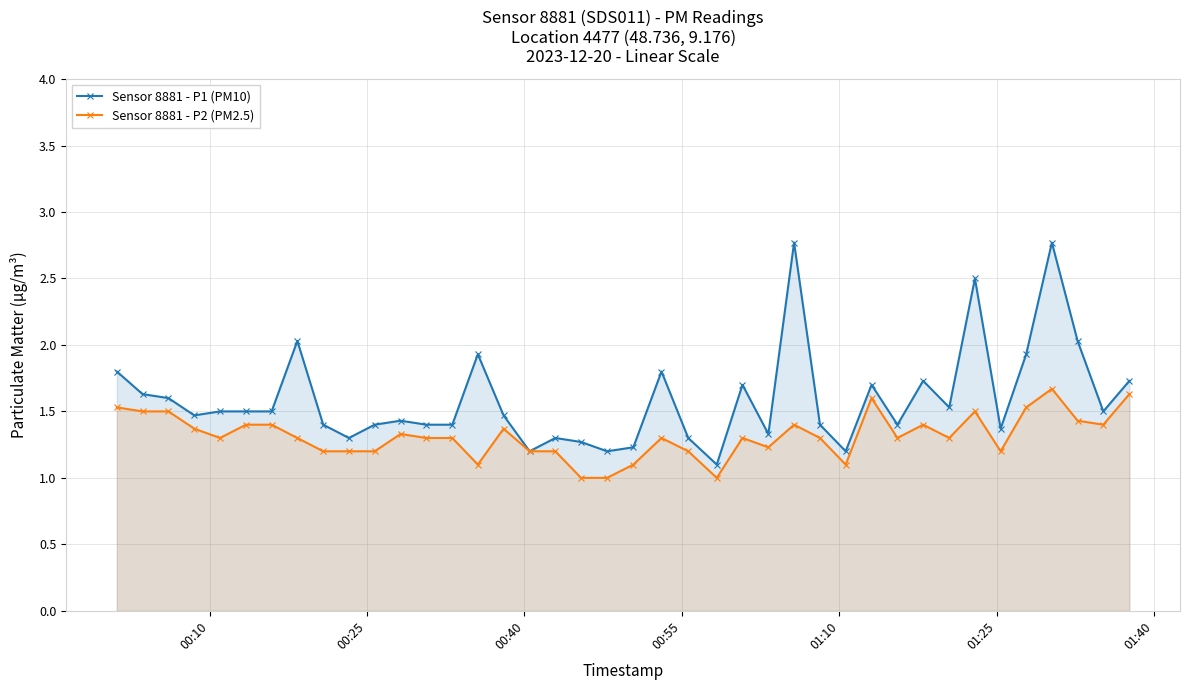

Which series has the largest total across all categories?

Sensor 8881 - P1 (PM10)